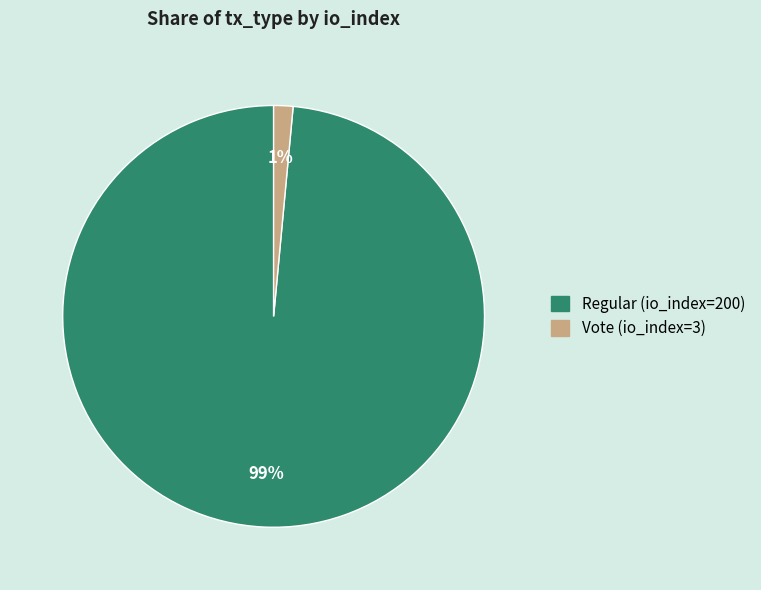

Which category has the biggest portion of the pie?

Regular (io_index=200)